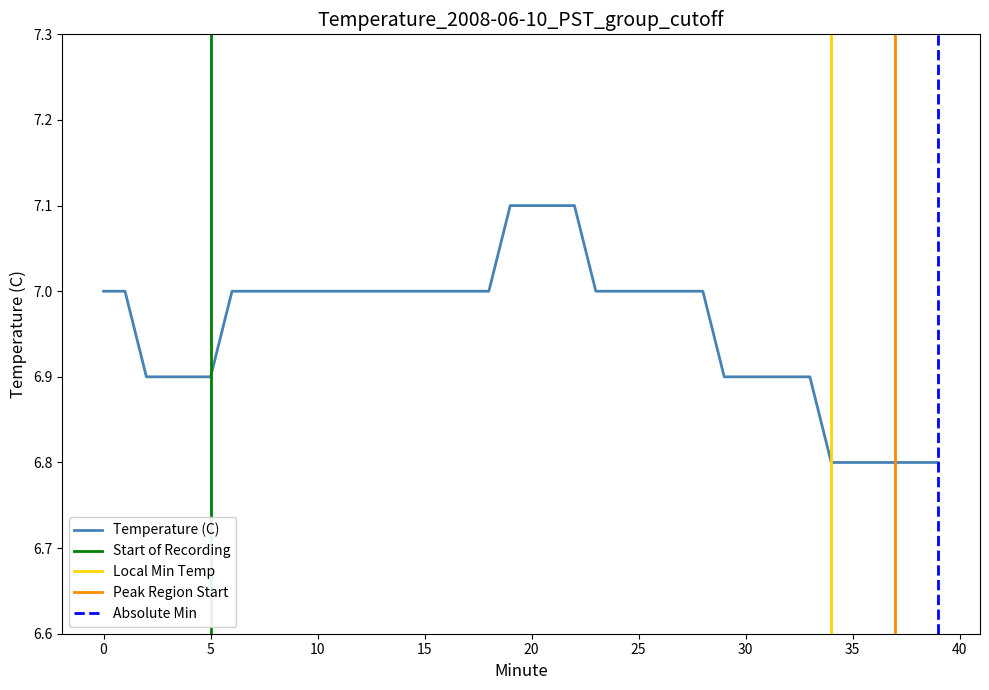

List the labels in order of value, largest first.

19, 20, 21, 22, 0, 1, 6, 7, 8, 9, 10, 11, 12, 13, 14, 15, 16, 17, 18, 23, 24, 25, 26, 27, 28, 2, 3, 4, 5, 29, 30, 31, 32, 33, 34, 35, 36, 37, 38, 39